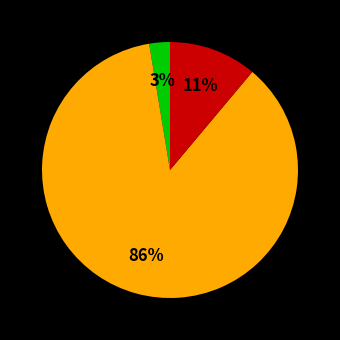

To the nearest percent, what is the average slice percentage?

33%